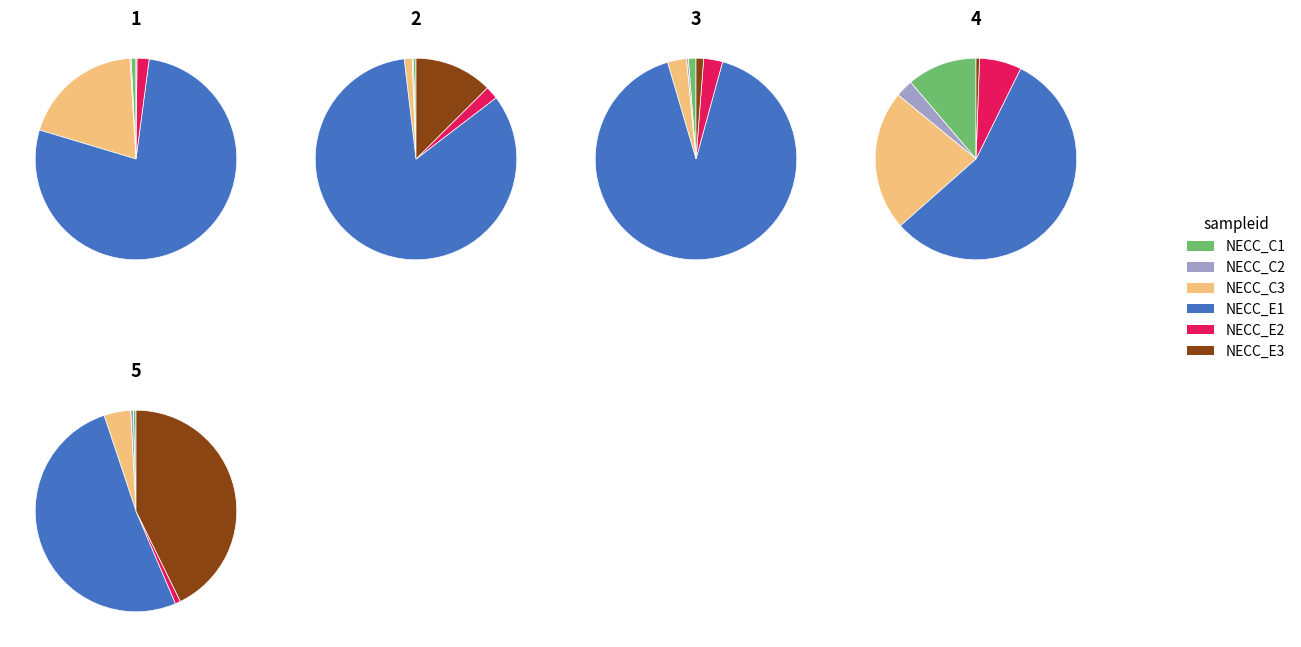

Is it true that 1 is 36% of the pie?

False